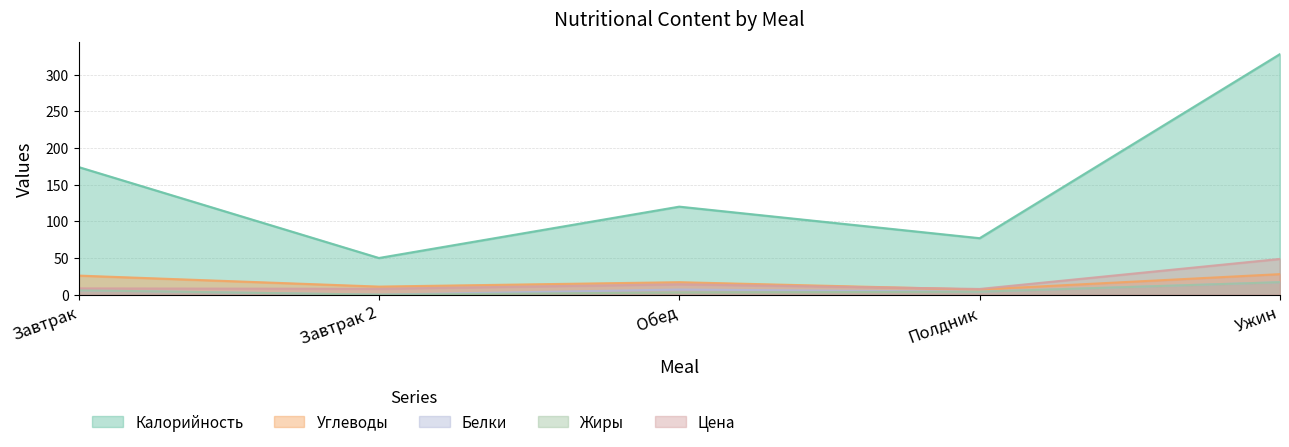

What is the value of the Углеводы point at the 5th from the left?

28.0